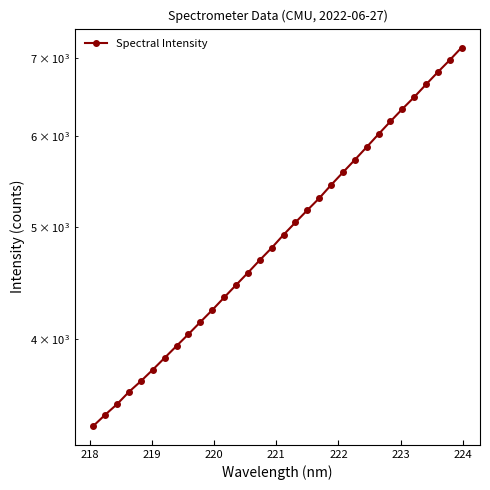

What is the difference between the maximum and minimum values?

3790.3